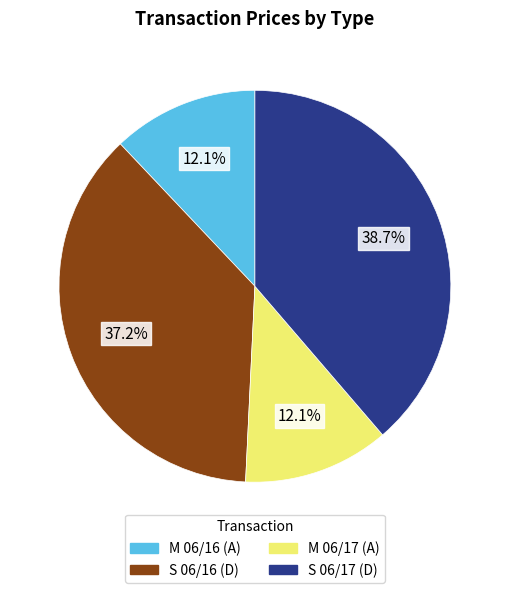

Approximately how many times larger is the value at S 06/17 (D) compared to S 06/16 (D)?

1.0